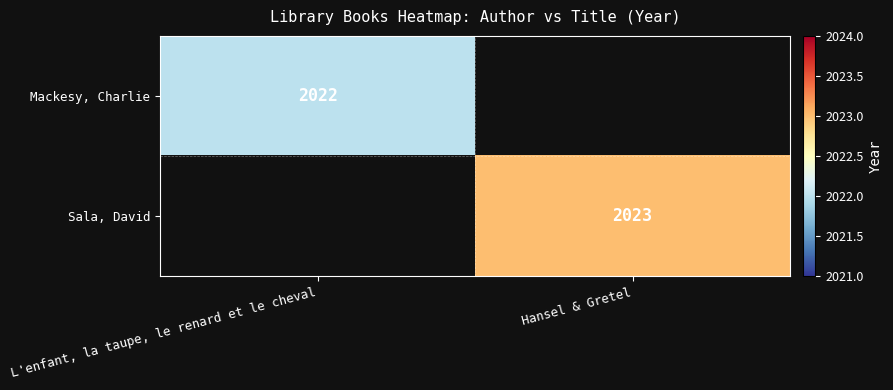

True or false: Sala, David has a value of 2023 at Hansel & Gretel.

True